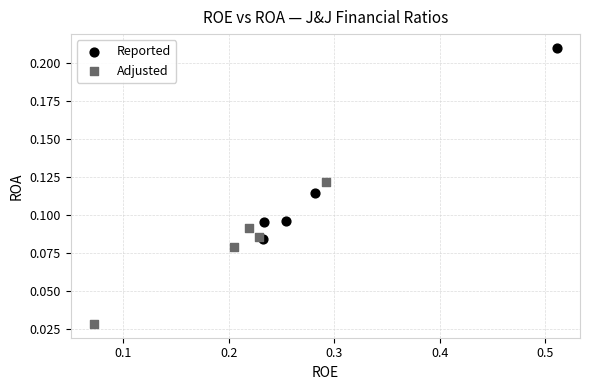

Which series contains the lowest Y value?

Adjusted